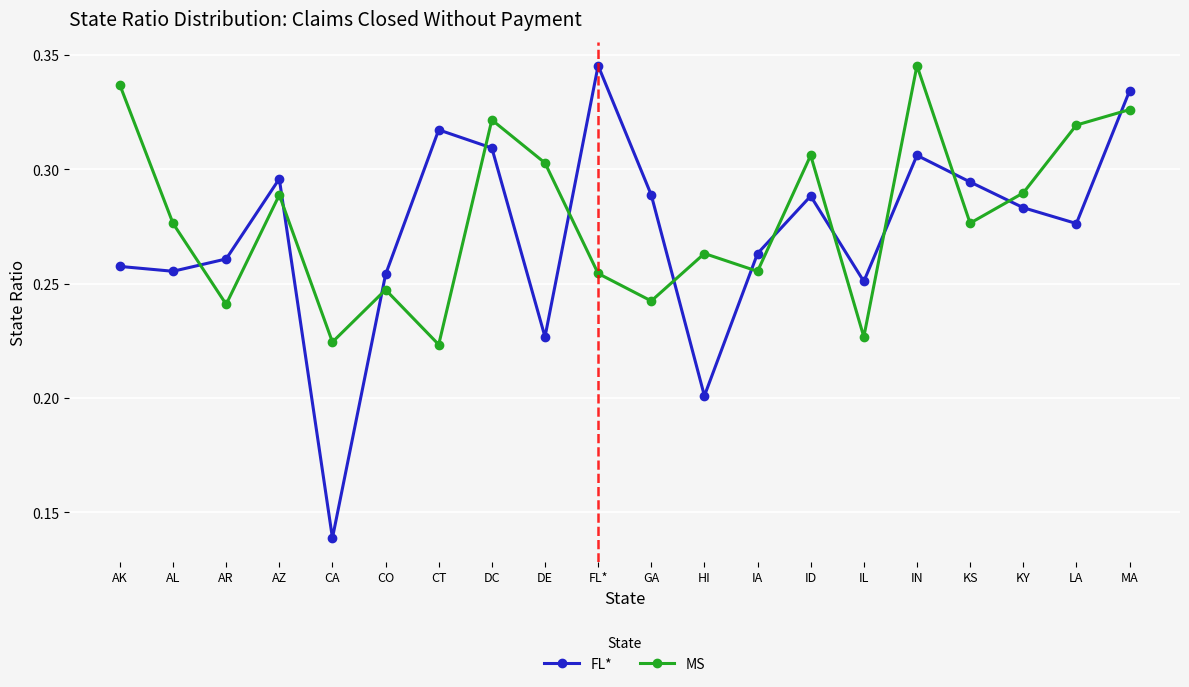

Which series has the largest range (max minus min)?

FL*